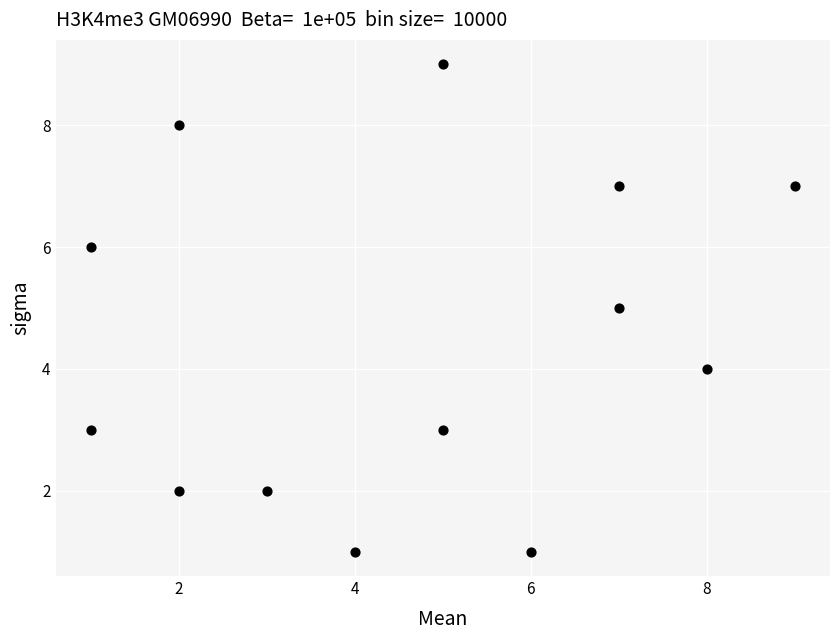

What is the range of X values (max minus min)?

8